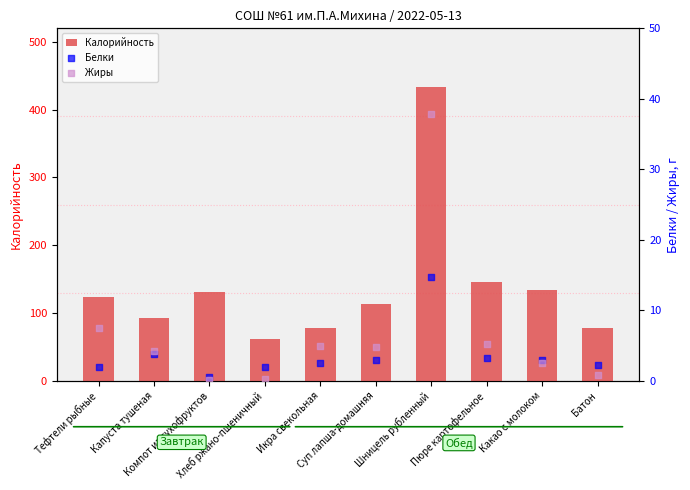

Which series has the widest spread of Y values?

Калорийность